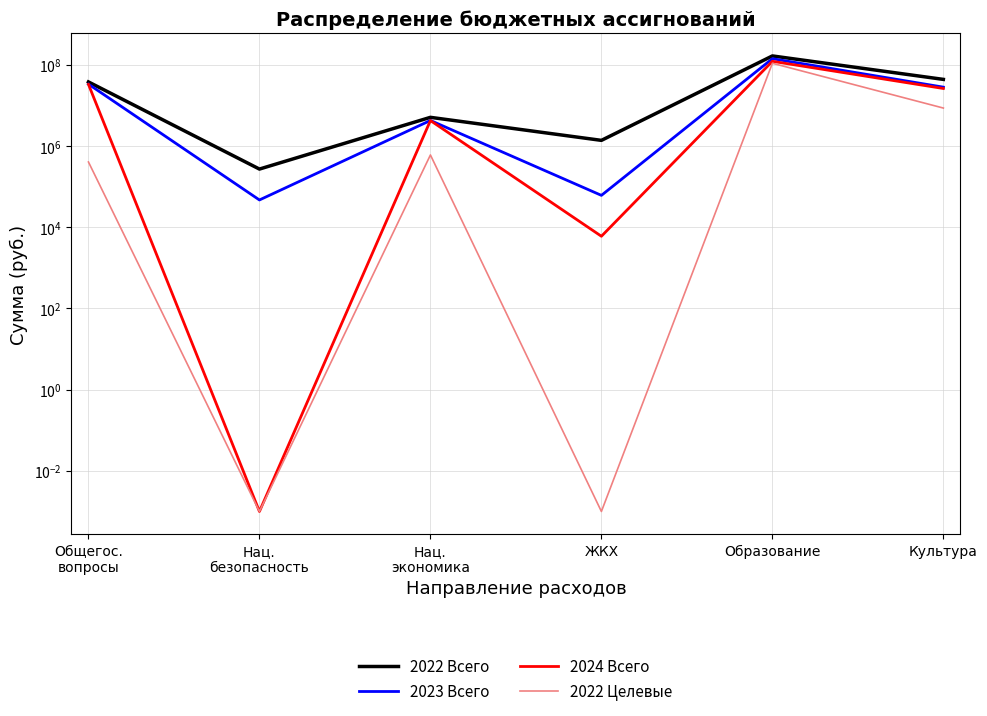

Reading left to right, extract all data points from this chart.

2022 Всего: Общегос.
вопросы=37961281.5	Нац.
безопасность=271000.0	Нац.
экономика=5095300.9	ЖКХ=1380000.0	Образование=165729818.8	Культура=43822272.6
2023 Всего: Общегос.
вопросы=33425747.3	Нац.
безопасность=47000.0	Нац.
экономика=4264897.8	ЖКХ=61000.0	Образование=141746822.4	Культура=28233017.0
2024 Всего: Общегос.
вопросы=33051896.1	Нац.
безопасность=0.0	Нац.
экономика=4242687.8	ЖКХ=6000.0	Образование=122186348.5	Культура=26149677.0
2022 Целевые: Общегос.
вопросы=405102.9	Нац.
безопасность=0.0	Нац.
экономика=603560.0	ЖКХ=0.0	Образование=109373993.9	Культура=8622744.9